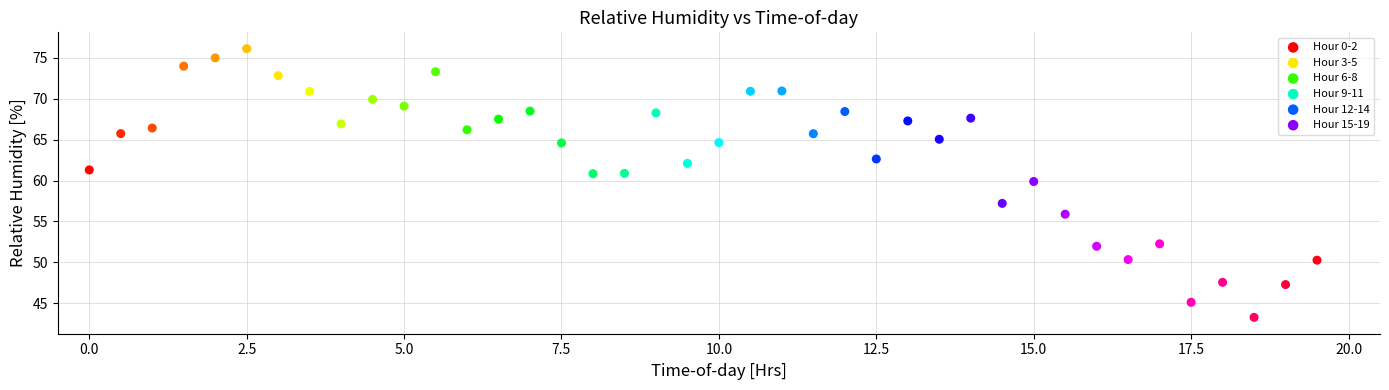

Which series contains the highest Y value?

Hour 0-2